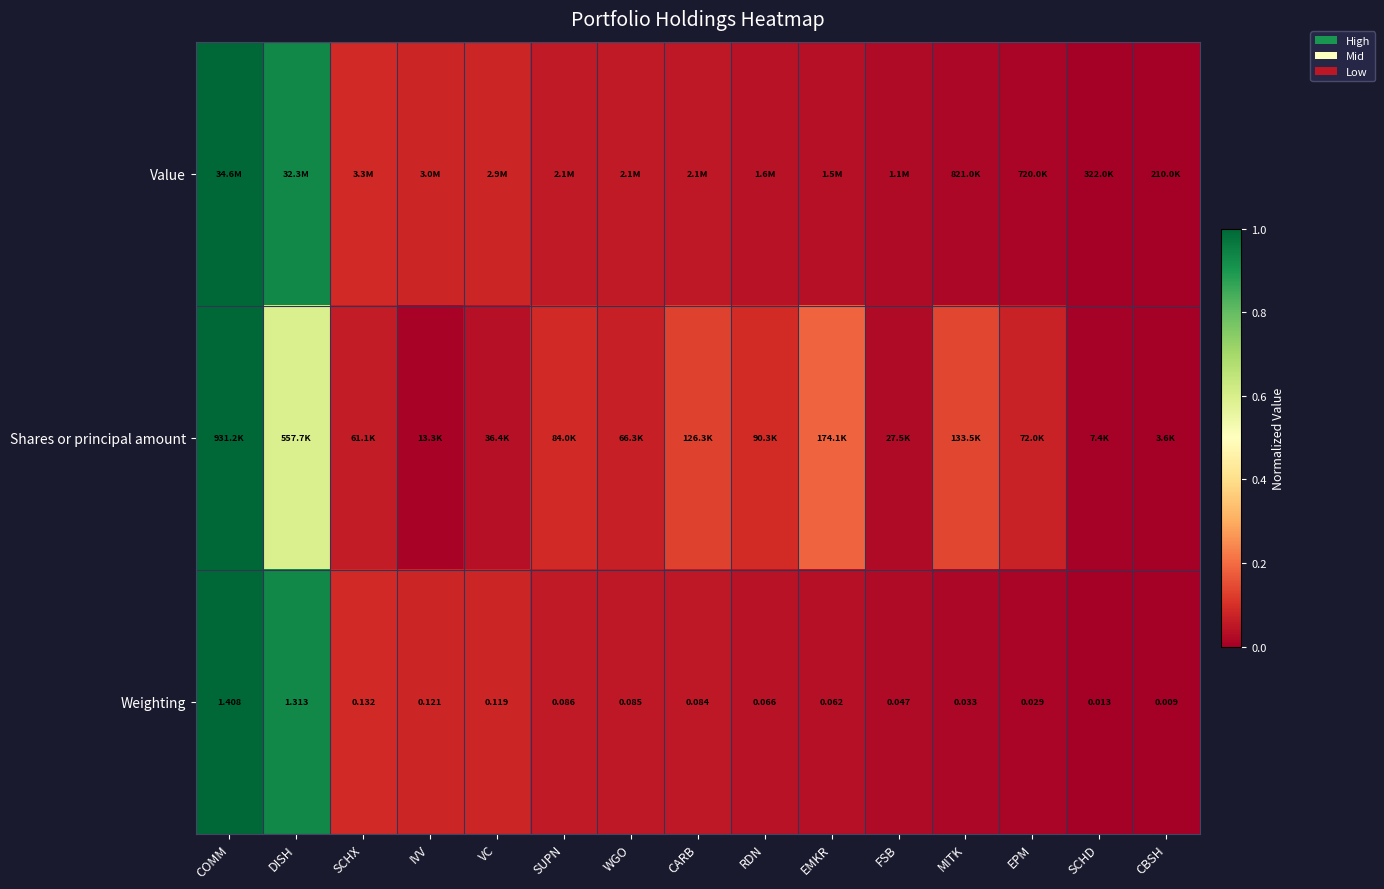

At which label is Weighting closest to 0?

CBSH